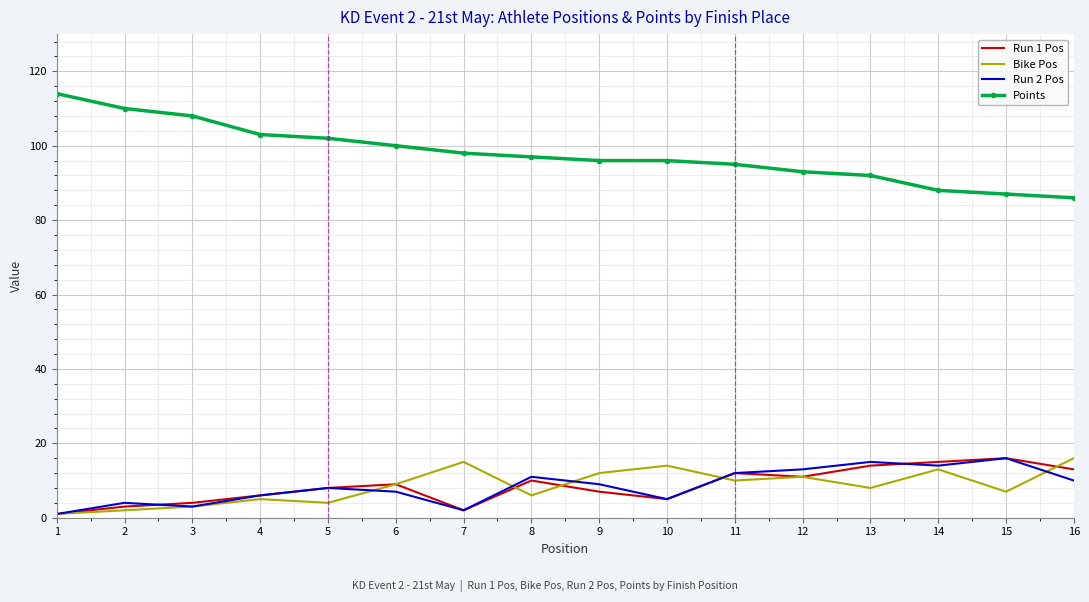

Reading left to right, extract all data points from this chart.

Run 1 Pos: 1	3	4	6	8	9	2	10	7	5	12	11	14	15	16	13
Bike Pos: 1	2	3	5	4	9	15	6	12	14	10	11	8	13	7	16
Run 2 Pos: 1	4	3	6	8	7	2	11	9	5	12	13	15	14	16	10
Points: 114	110	108	103	102	100	98	97	96	96	95	93	92	88	87	86